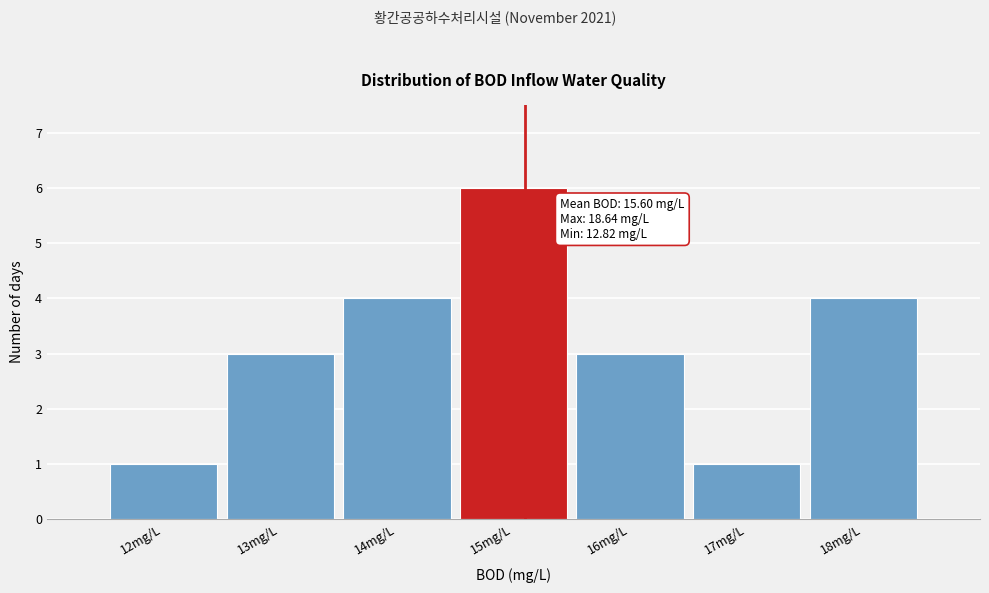

Reading left to right, extract all data points from this chart.

12mg/L=1	13mg/L=3	14mg/L=4	15mg/L=6	16mg/L=3	17mg/L=1	18mg/L=4